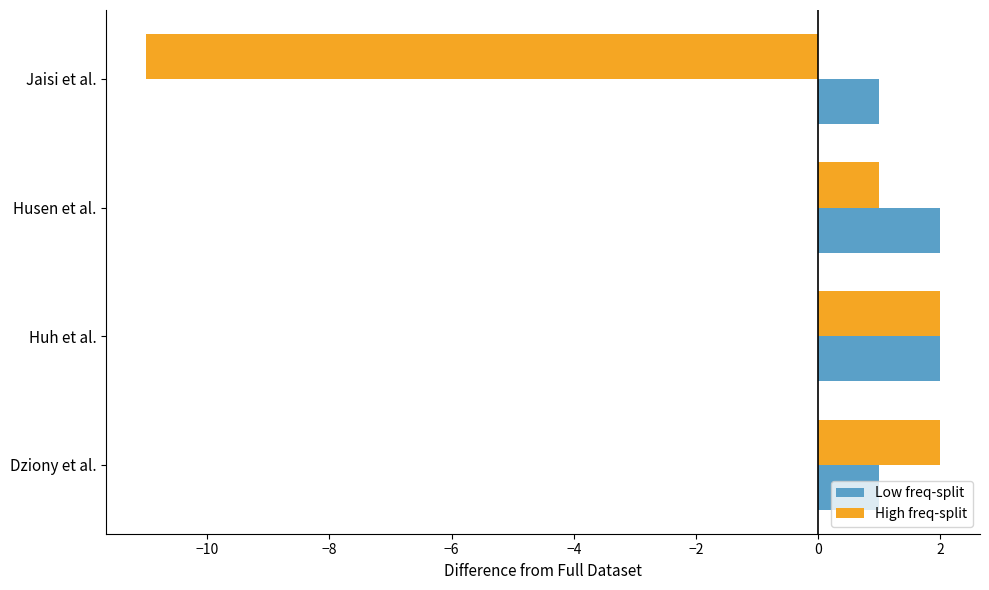

What is the highest value of the Low freq-split series?

2